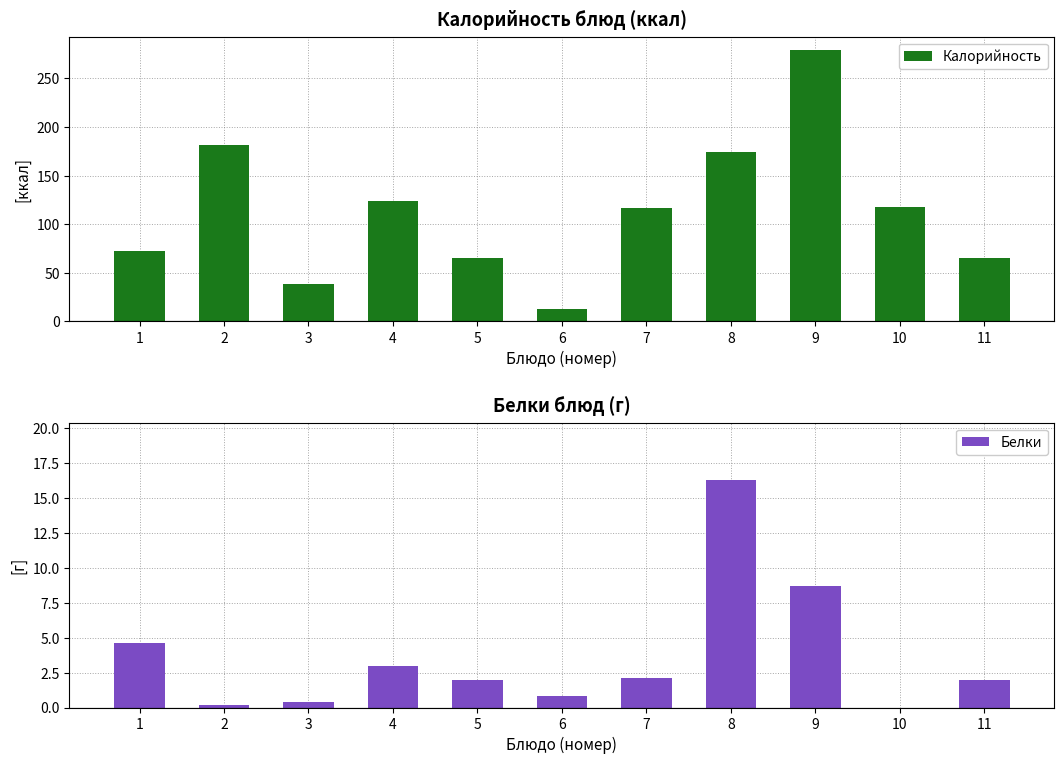

Does the chart contain any negative values?

No